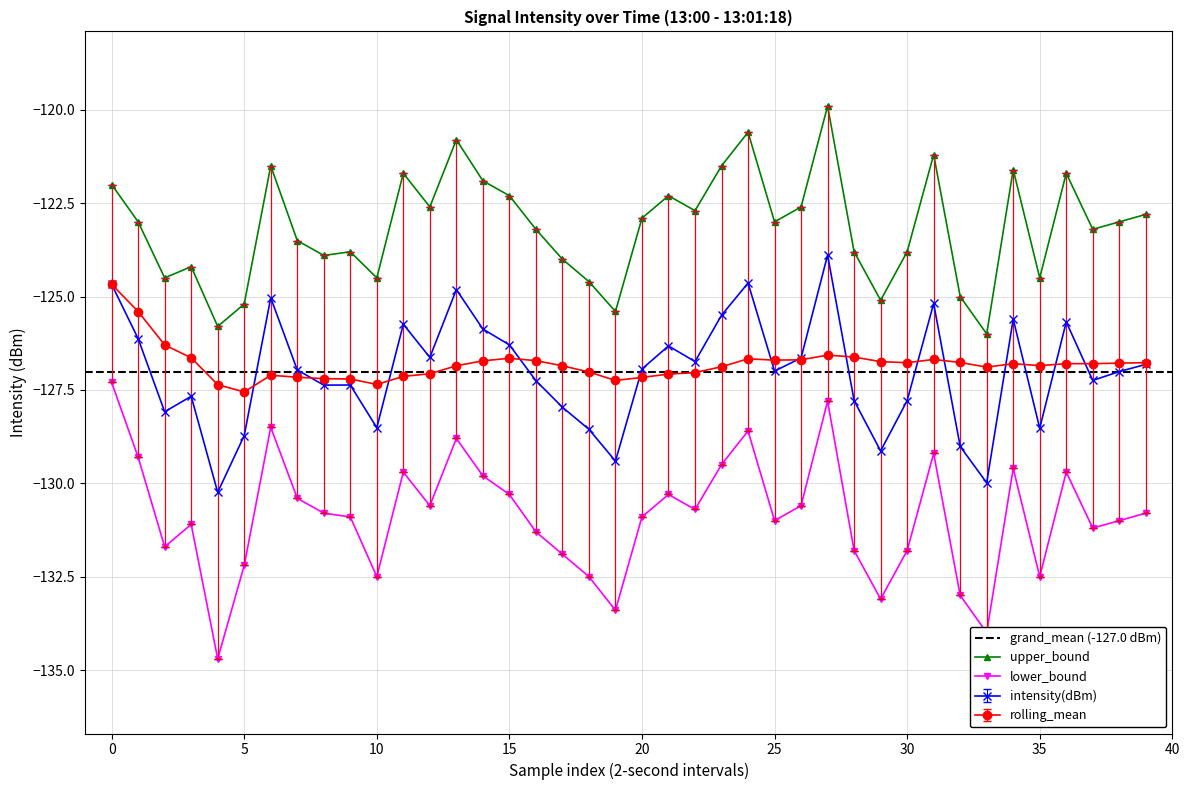

How many values in the upper_bound series are below -123?

19